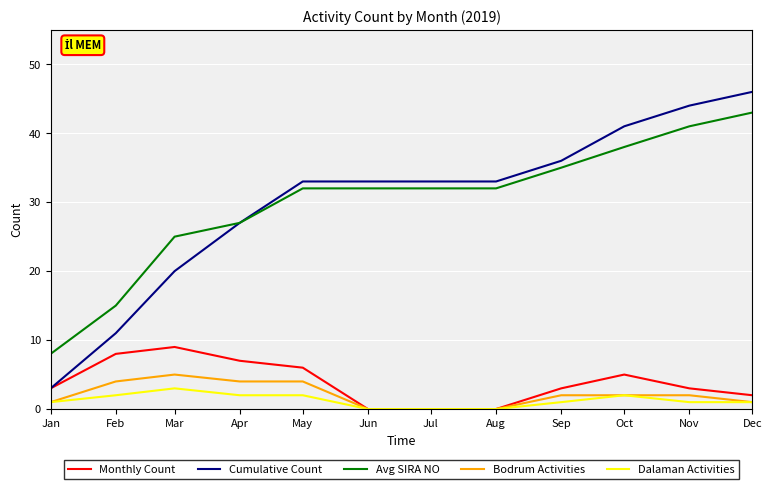

Is it true that Avg SIRA NO equals 55 at Nov?

False